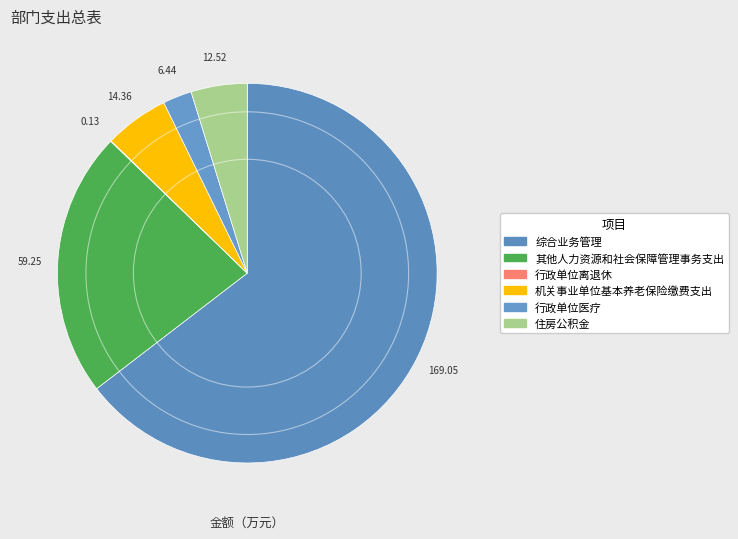

What is the largest slice in the pie chart?

综合业务管理